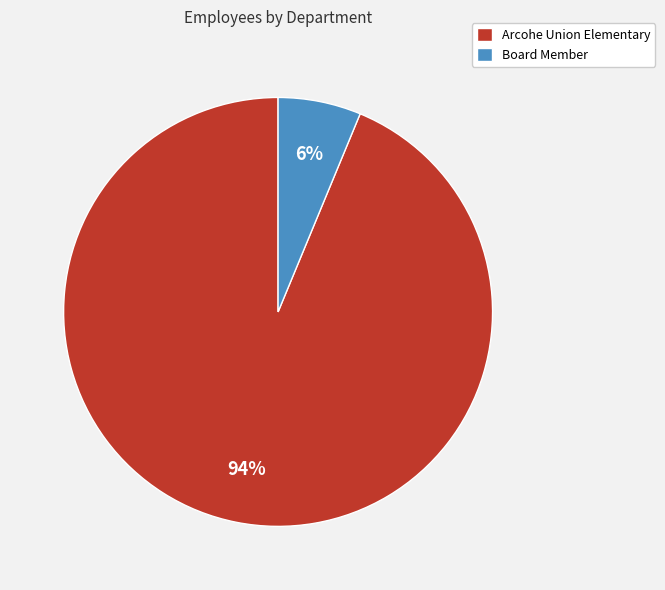

Does Board Member account for over 50% of the chart?

No